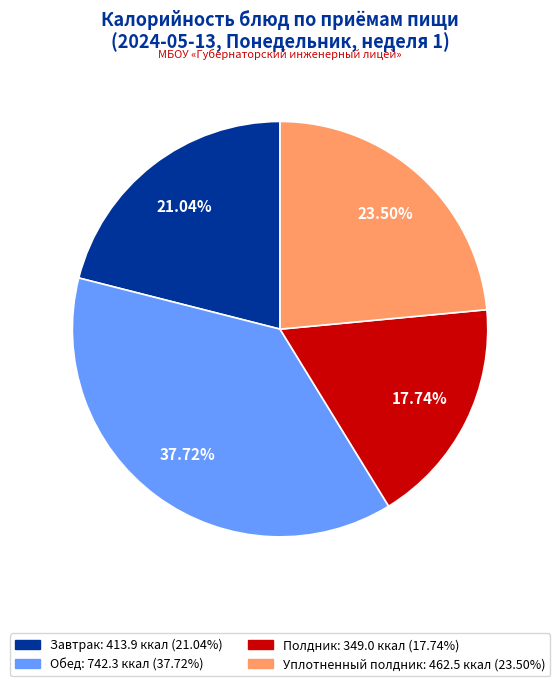

How many segments does this pie chart have?

4